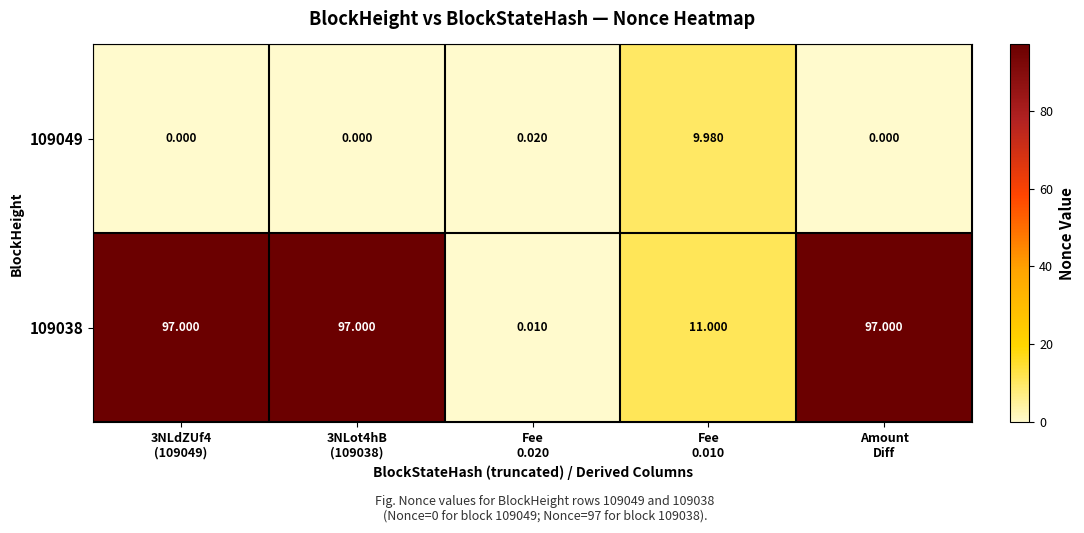

Which category has the highest value across all series?

3NLdZUf4
(109049)